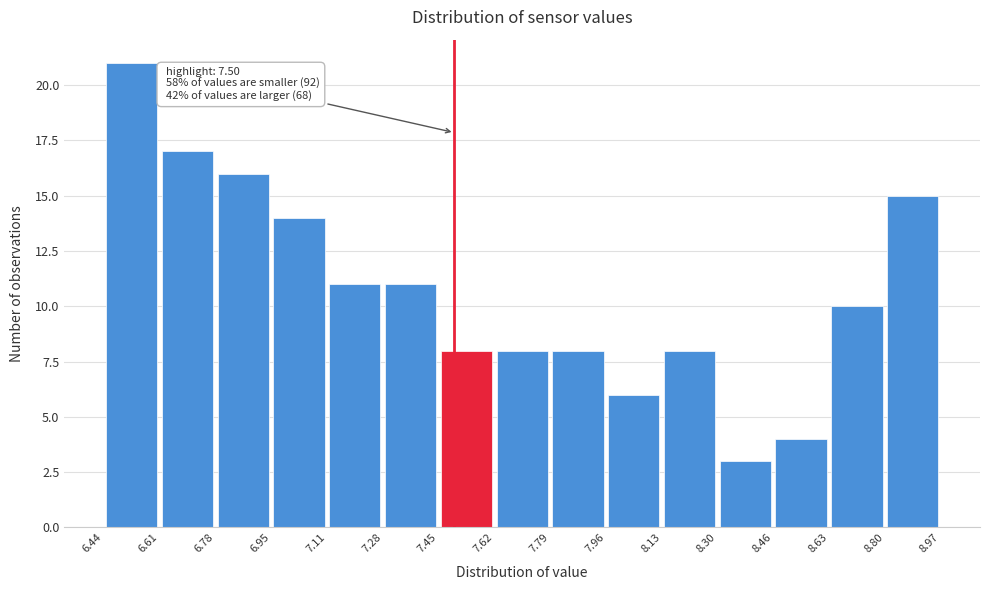

Over which range of the x-axis is the bar tallest?

6.44 to 6.61